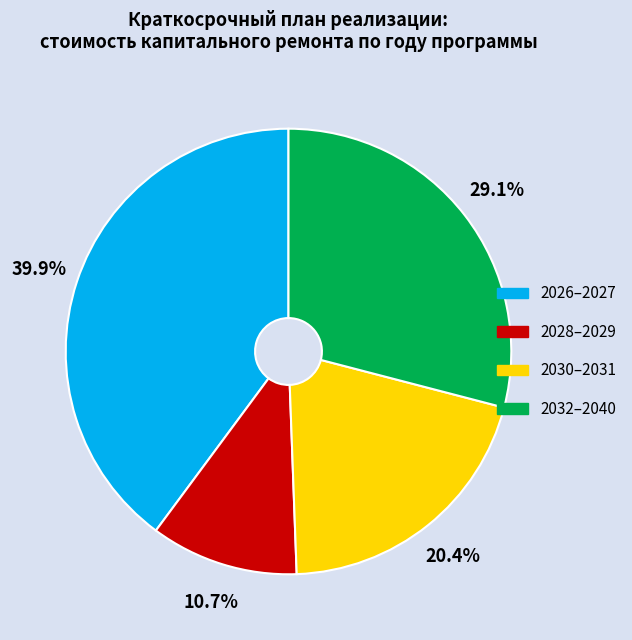

What is the largest slice in the pie chart?

2026–2027